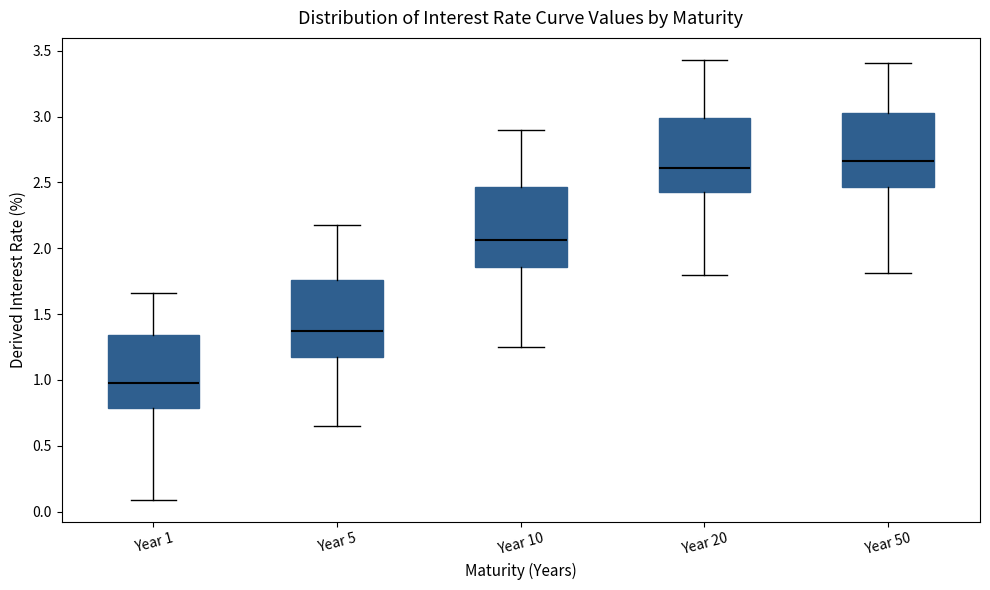

Reading left to right, read every box against the y-axis: the position of its median line, the range the box covers, and the ends of its whiskers. The values are not printed on the chart, so give them approximately, as read against the axis.

Year 1: median 1.00, box 0.80 to 1.35, whiskers 0.10 to 1.65
Year 5: median 1.40, box 1.20 to 1.75, whiskers 0.65 to 2.20
Year 10: median 2.05, box 1.85 to 2.45, whiskers 1.25 to 2.90
Year 20: median 2.60, box 2.45 to 3.00, whiskers 1.80 to 3.45
Year 50: median 2.65, box 2.45 to 3.05, whiskers 1.80 to 3.40